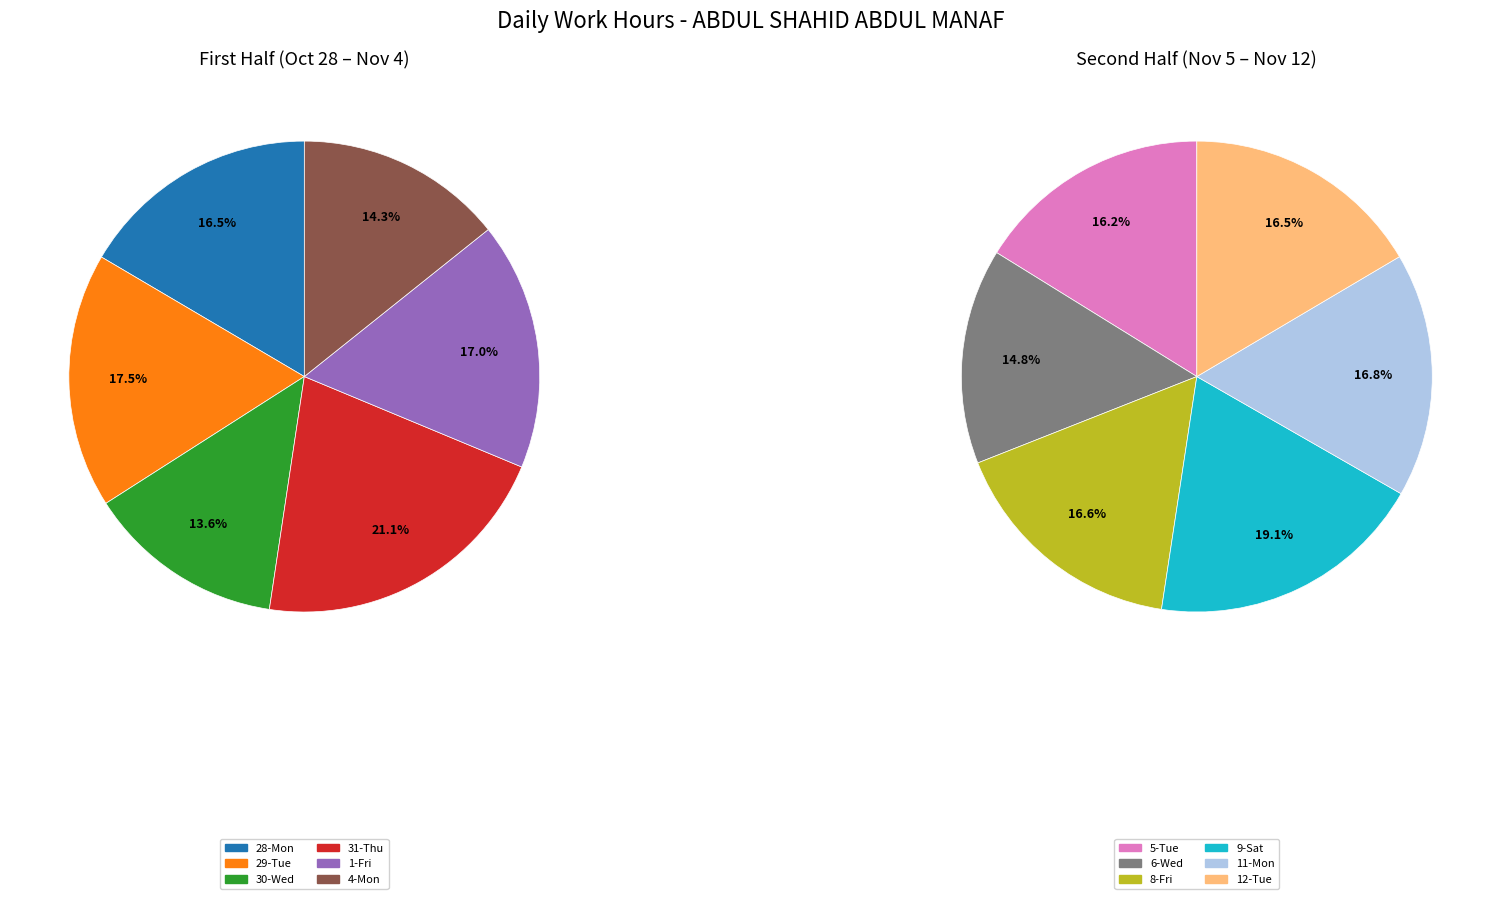

Is 6-Wed the majority of the pie?

No